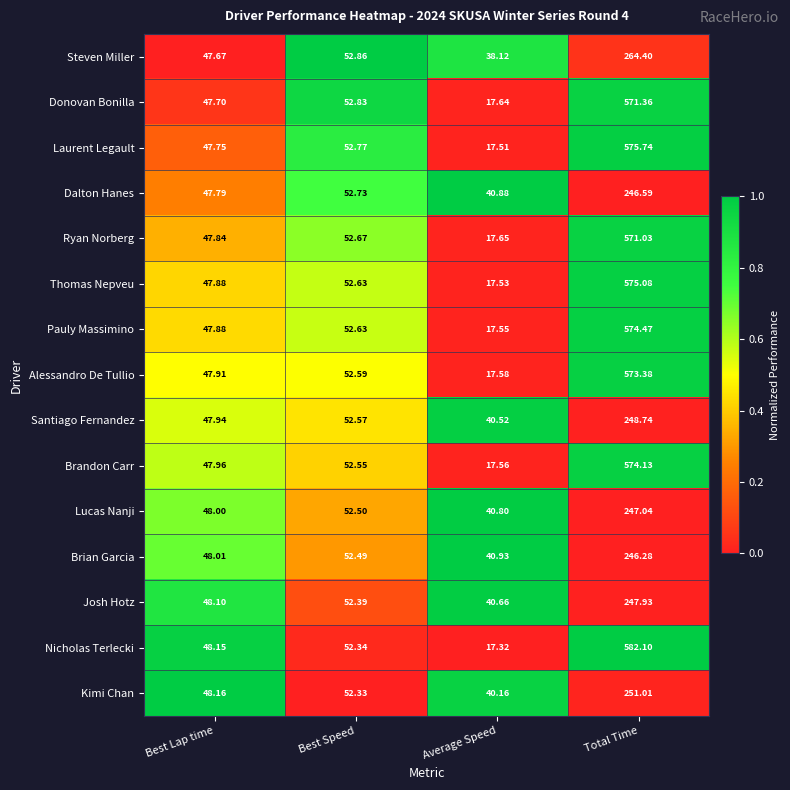

Which category has the highest value across all series?

Total Time